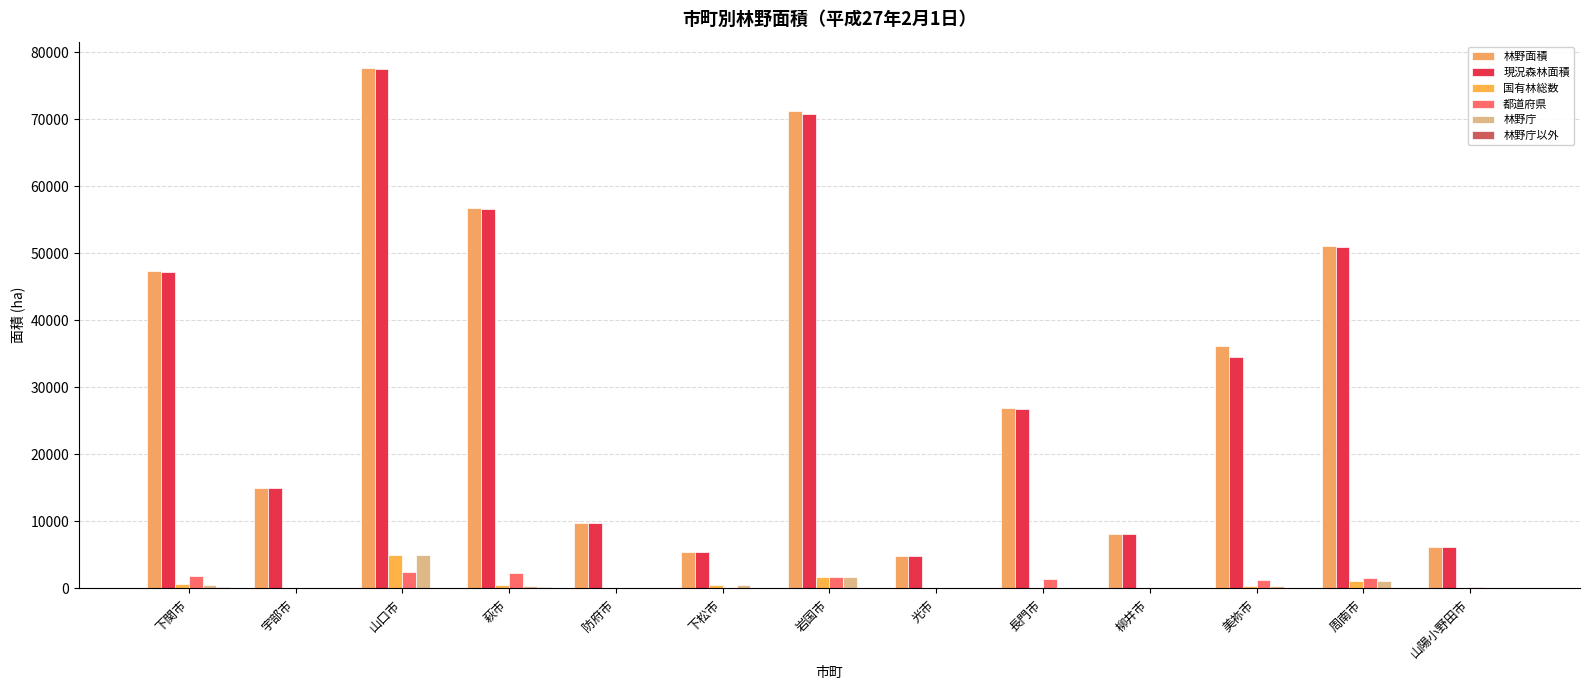

Is it true that 林野庁以外 equals 1 at 下松市?

True